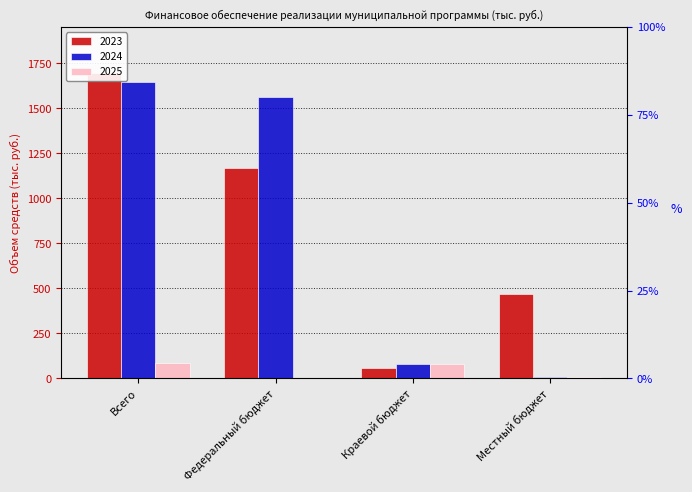

What is the value of the 2023 bar at the 1st from the left?

1695.8